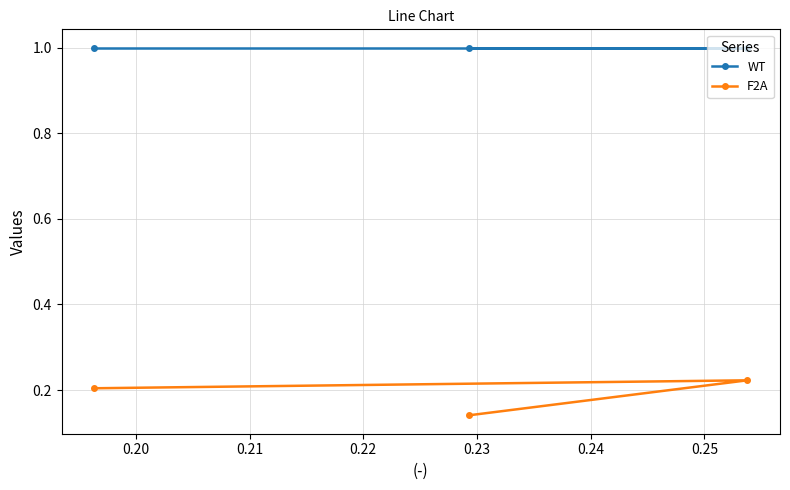

Which series has the largest total across all categories?

WT